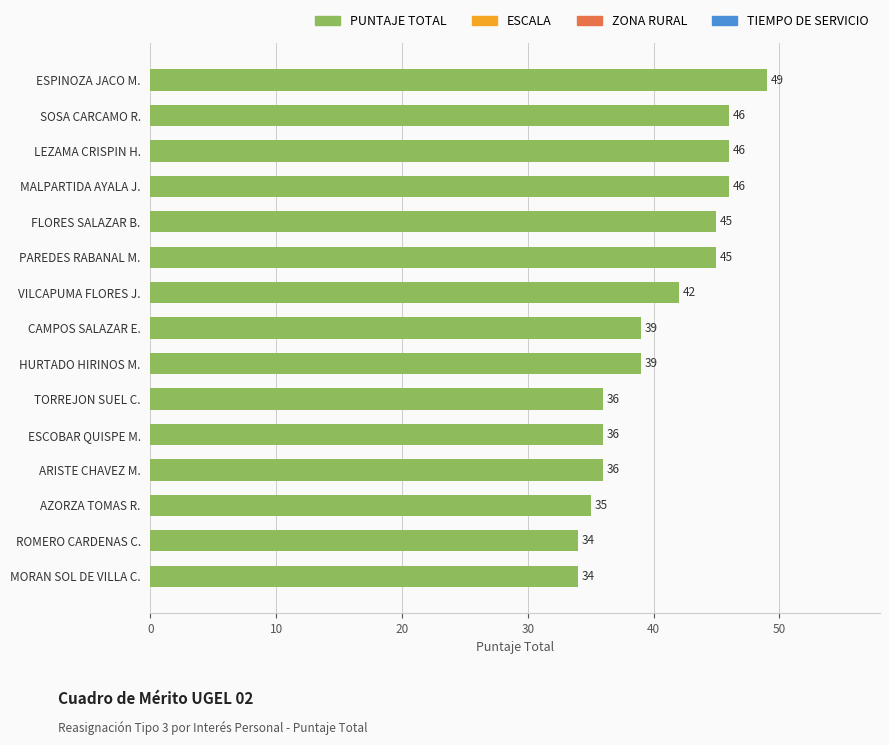

True or false: the data shows 62 at AZORZA TOMAS R..

False